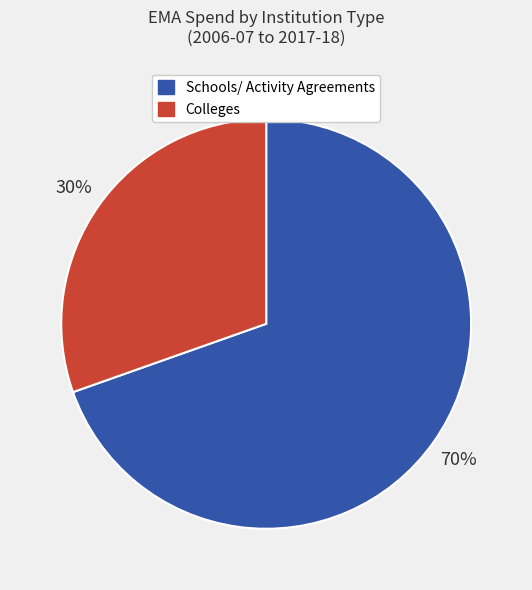

What is the ratio of the value at Schools/ Activity Agreements to the value at Colleges?

2.3